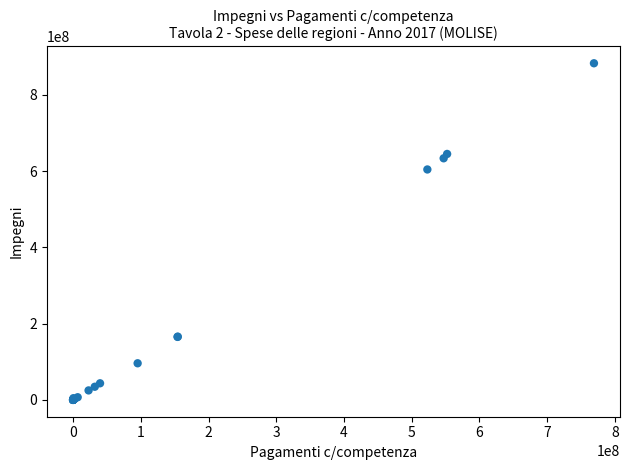

What Y value in the scatter plot is closest to 441213616?

604033231.3